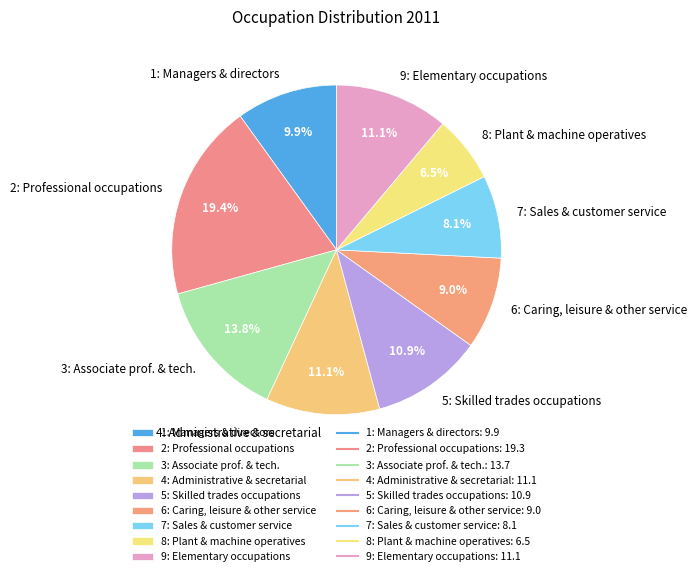

What percentage is the 5: Skilled trades occupations slice, to the nearest percent?

11%